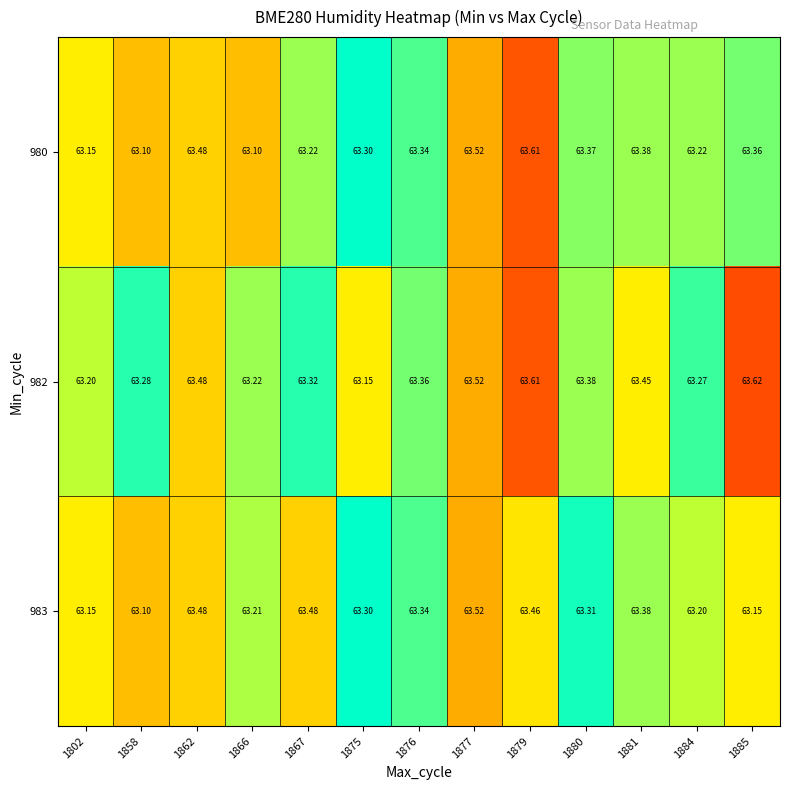

Is the value of 982 at 1885 greater than the value of 980 at 1884?

Yes